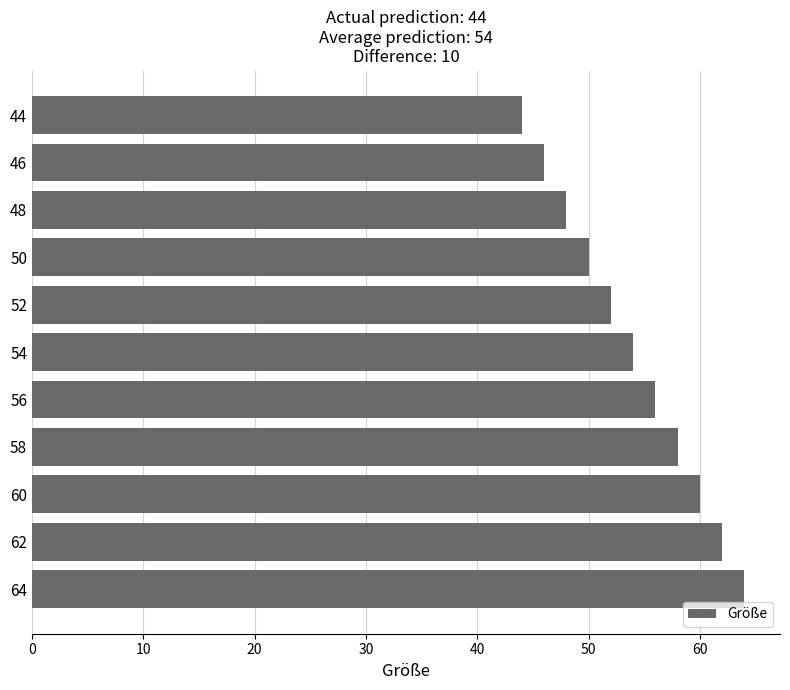

Reading top to bottom, list all the values displayed in this chart.

44	46	48	50	52	54	56	58	60	62	64